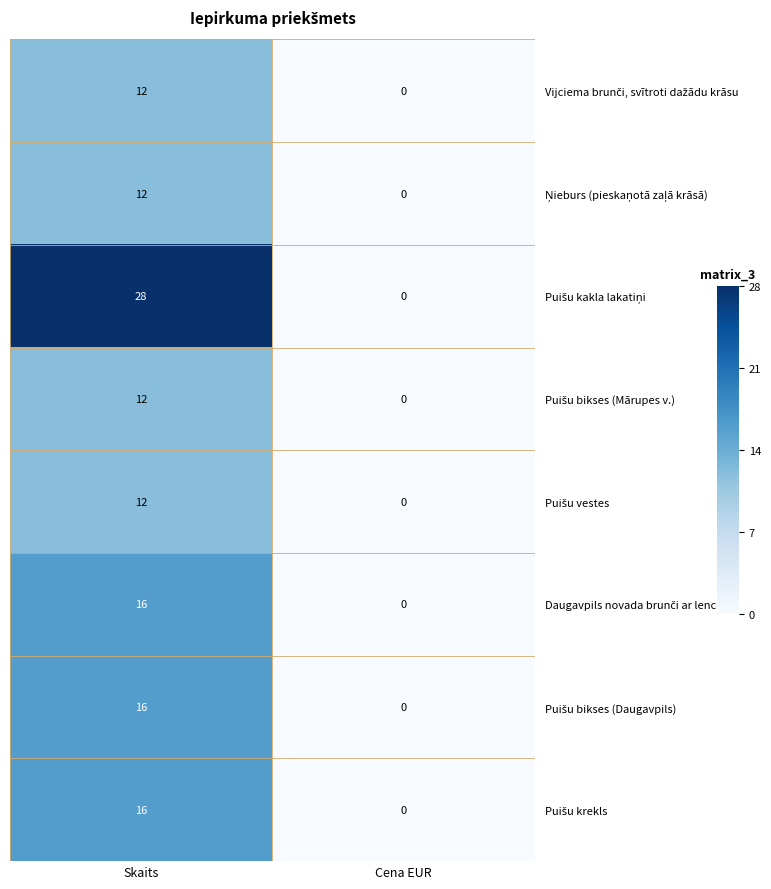

At which category does the chart reach its minimum across all series?

Cena EUR